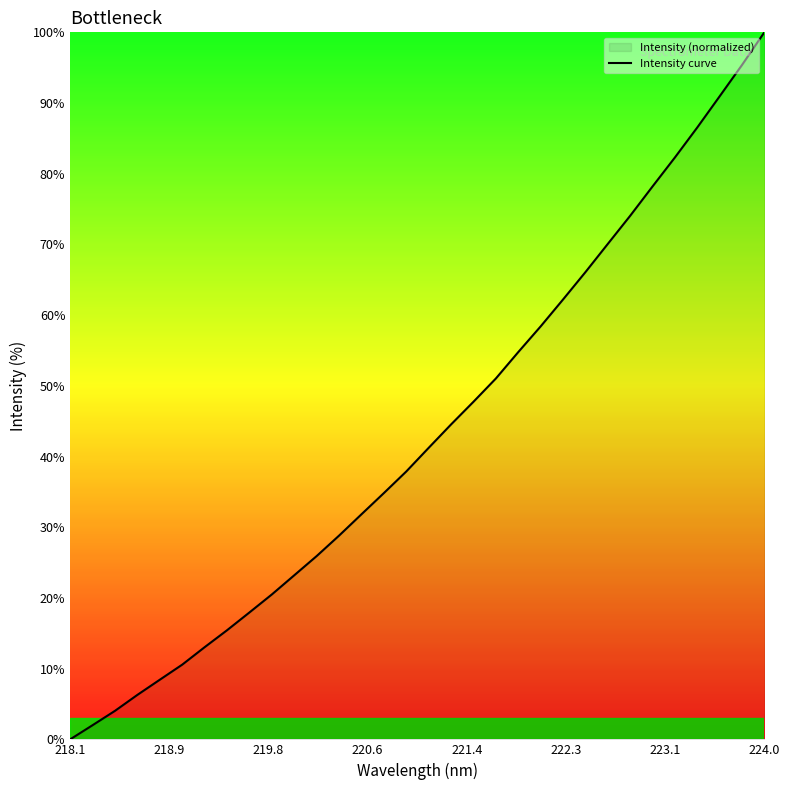

Which category has the highest value across all series?

224.0